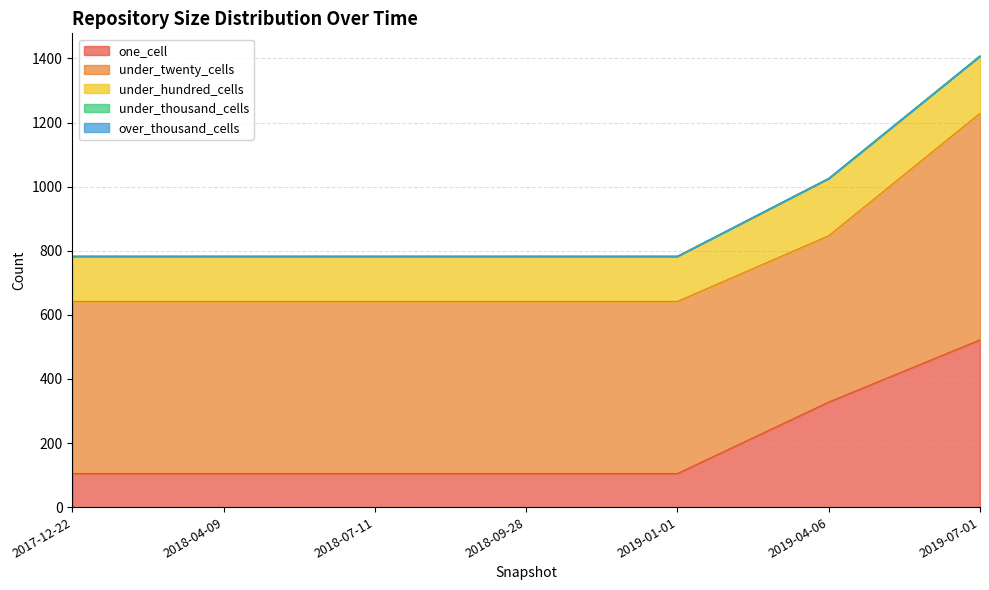

Does the chart have visible grid lines?

Yes